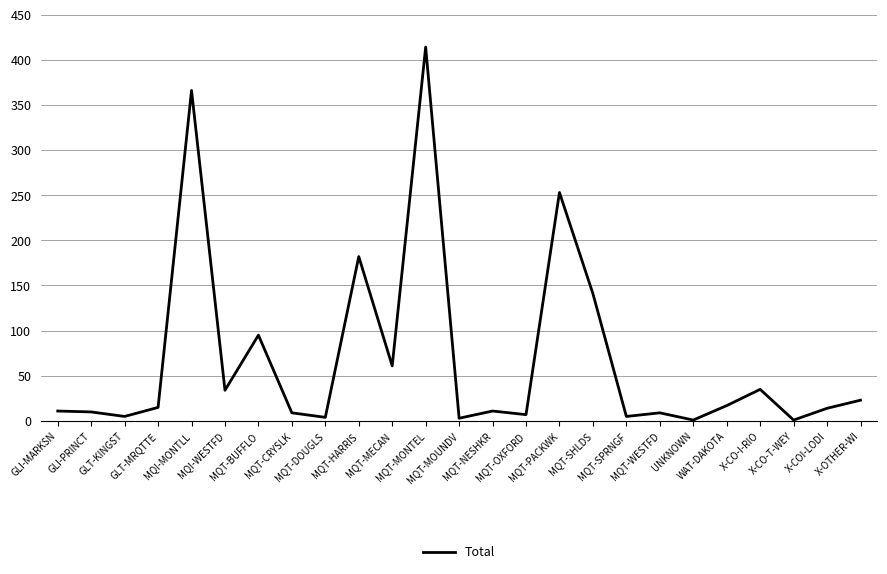

True or false: the data shows 35 at X-CO-I-RIO.

True